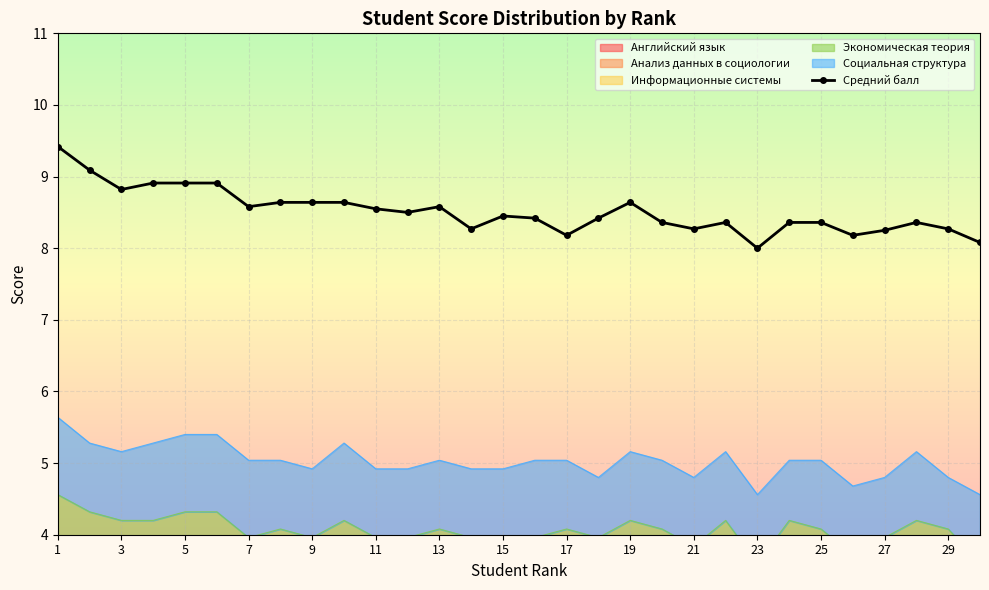

True or false: Средний балл has more than 0 interior local peaks.

True